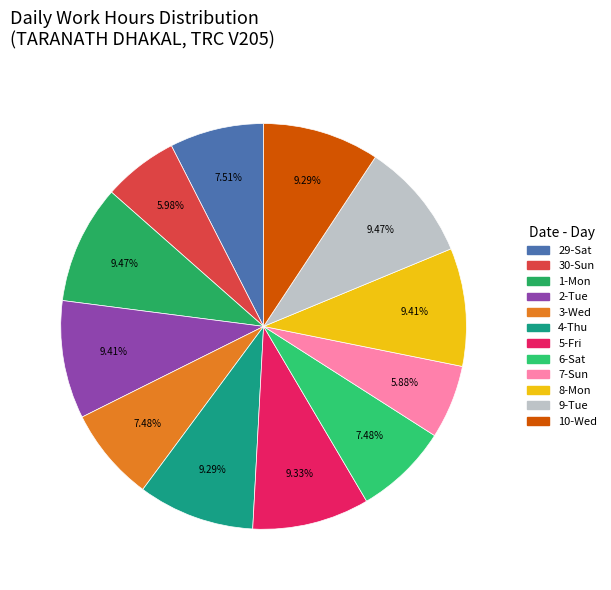

The 8-Mon slice represents 1% of the pie. True or false?

False